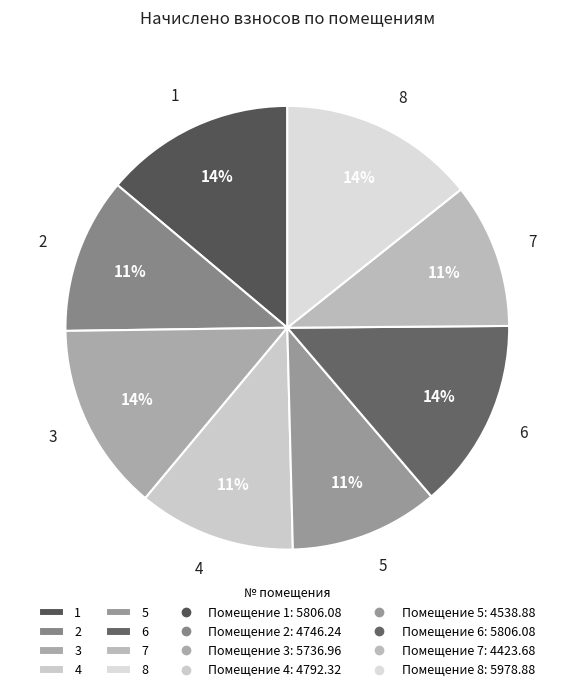

To the nearest percent, what is the combined percentage of 3 and 8?

28%